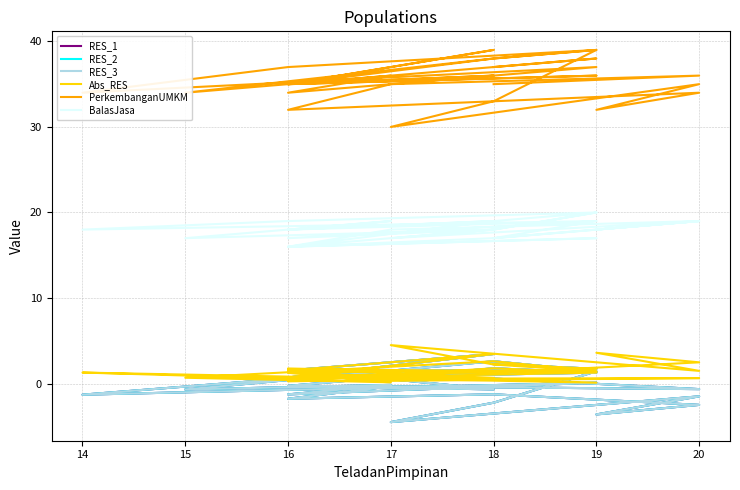

True or false: PerkembanganUMKM has more than 1 interior local peaks.

True